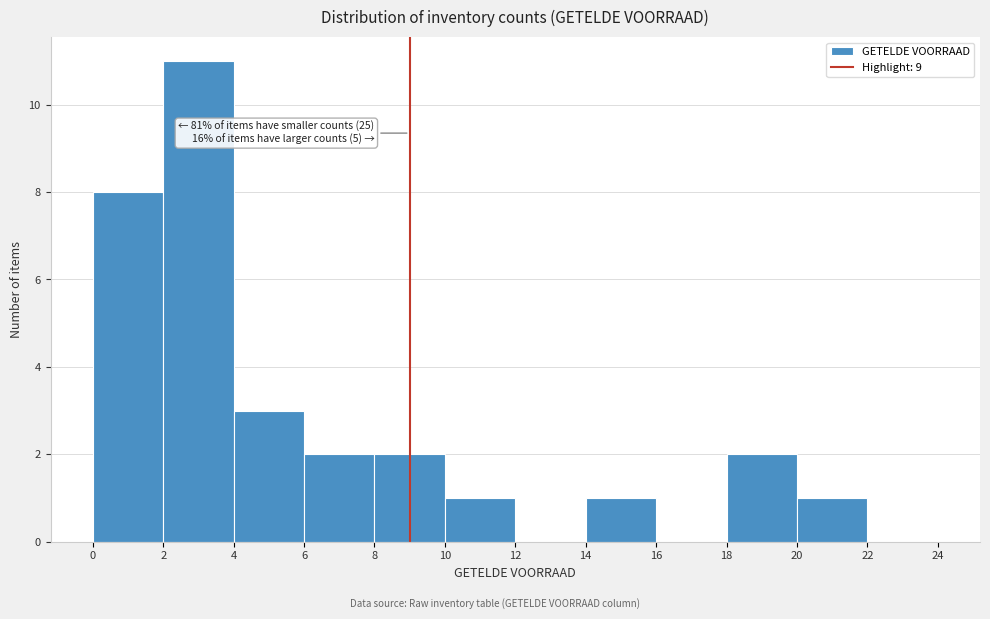

Over which range of the x-axis is the bar tallest?

2 to 4